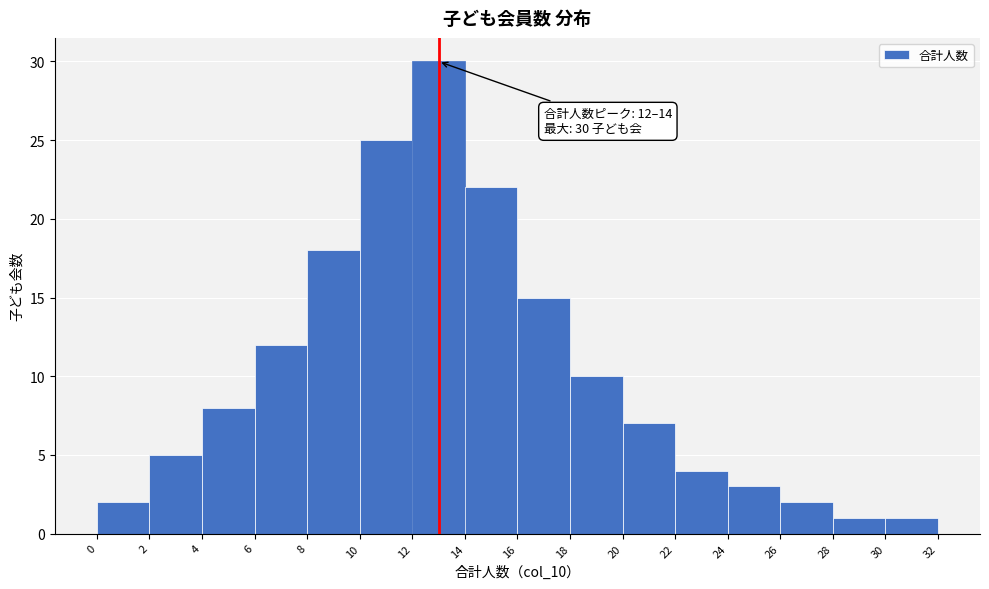

Which range on the x-axis has the tallest bar?

12 to 14